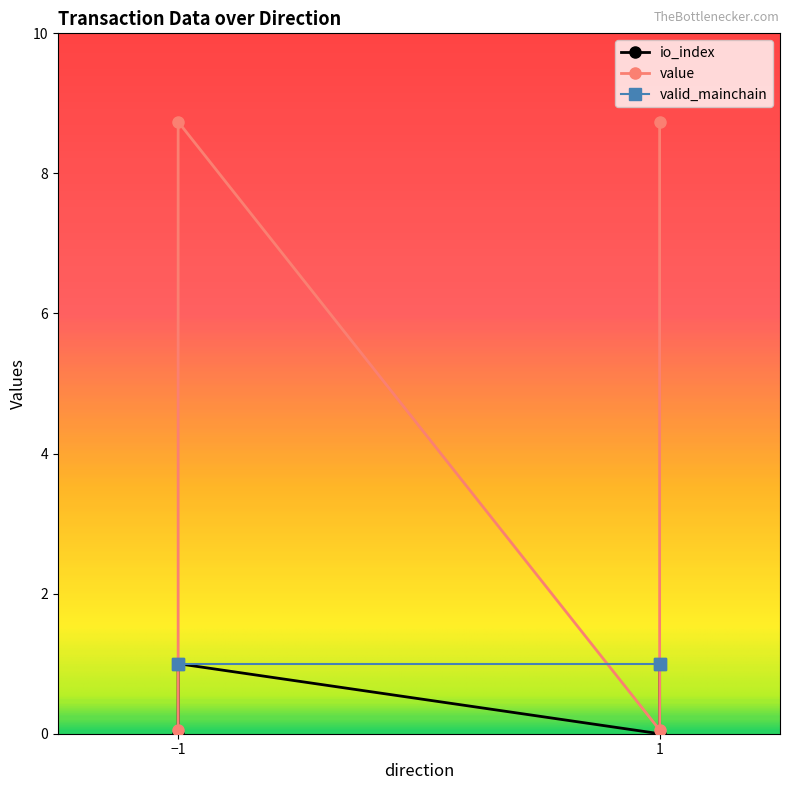

Between -1 and 1, which series saw the biggest shift?

io_index